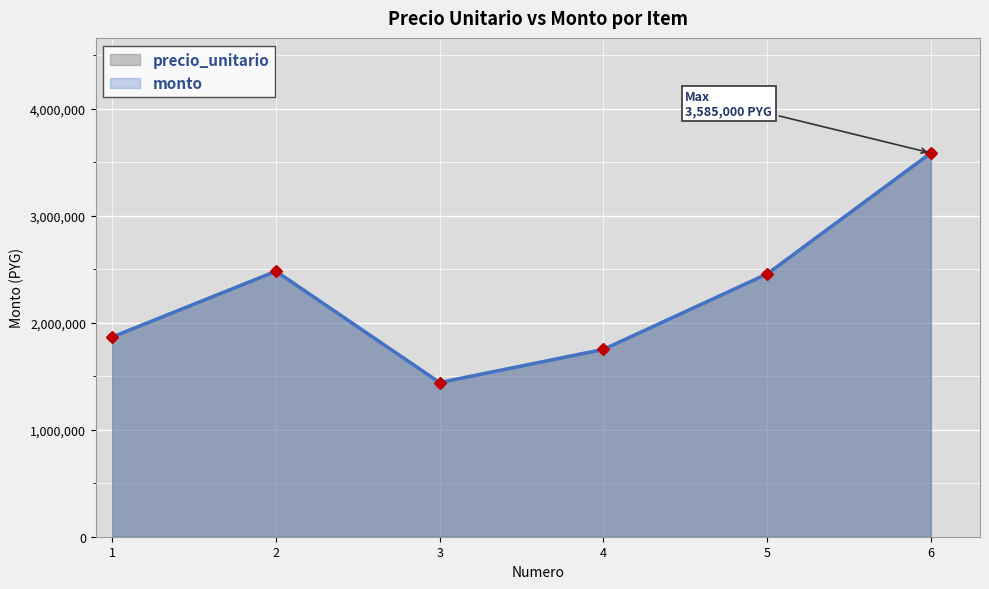

What is the value of the precio_unitario point at the 4th from the left?

1750000